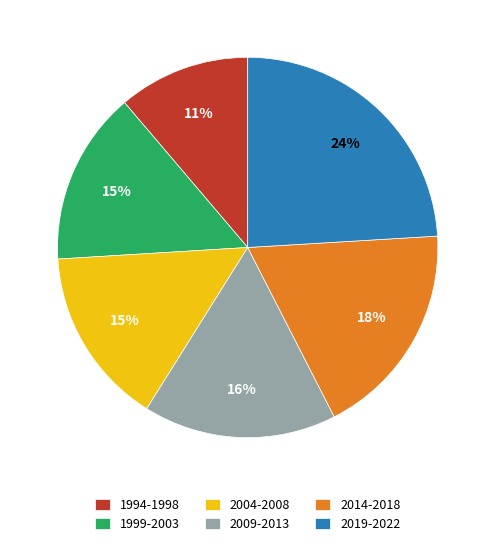

What is the ratio of the value at 2004-2008 to the value at 2019-2022?

0.6